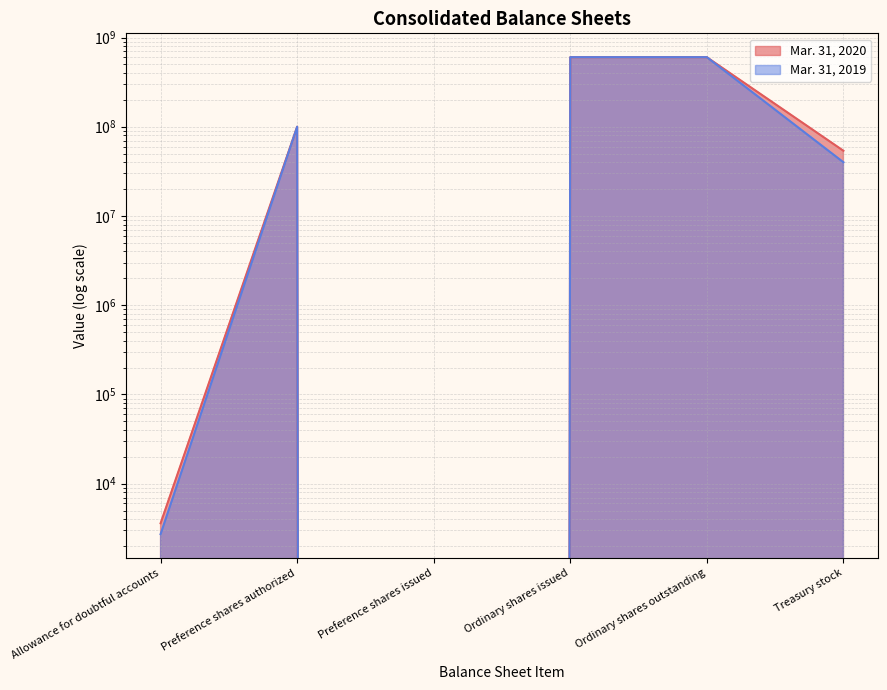

What is the difference between the Mar. 31, 2019 values at Treasury stock and Allowance for doubtful accounts?

39997281